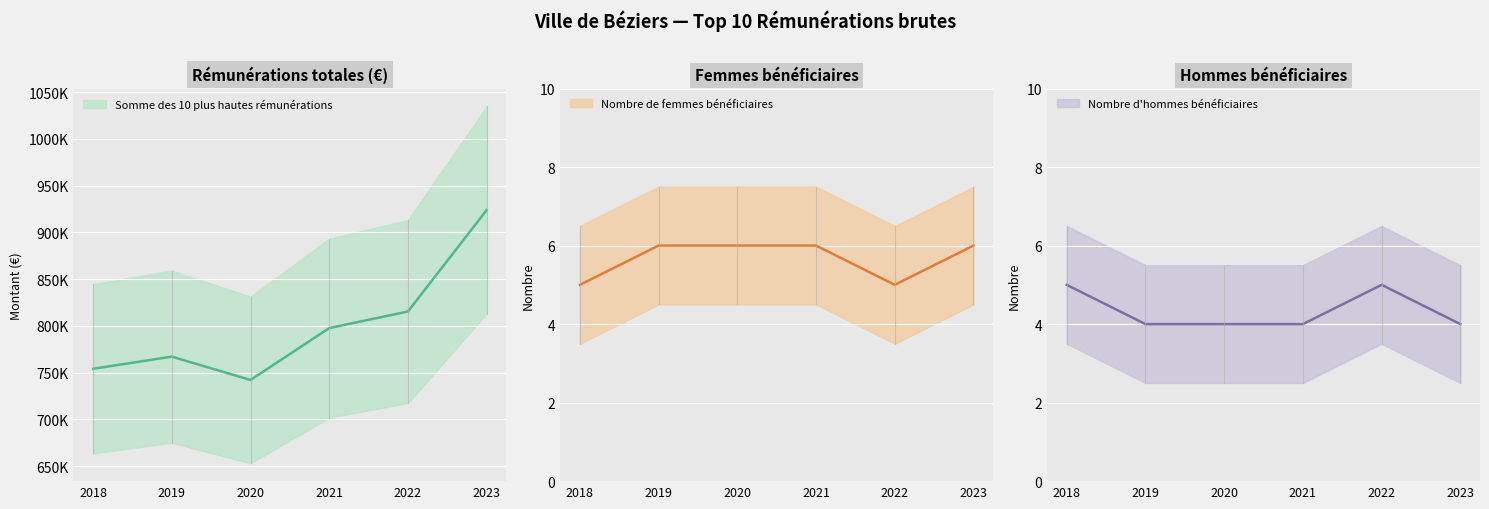

What is the greatest value displayed?

923833.8